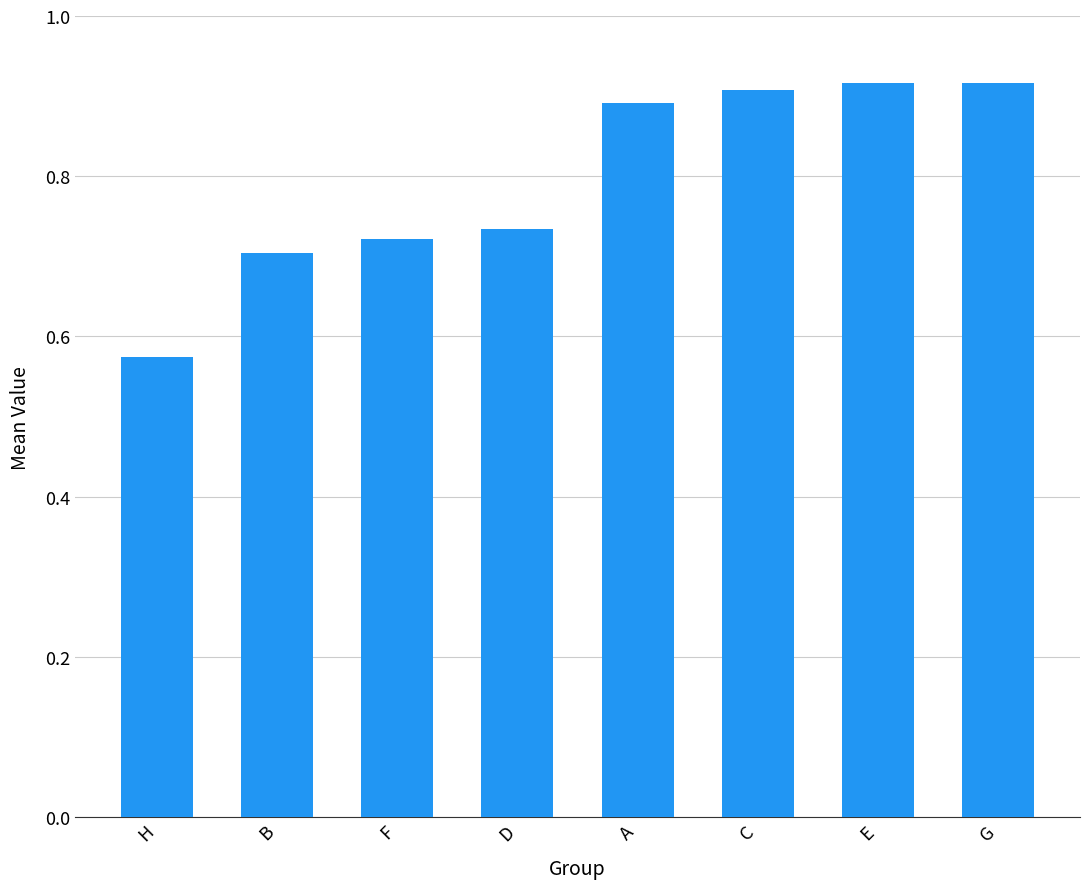

Which category has the lowest value across all series?

H